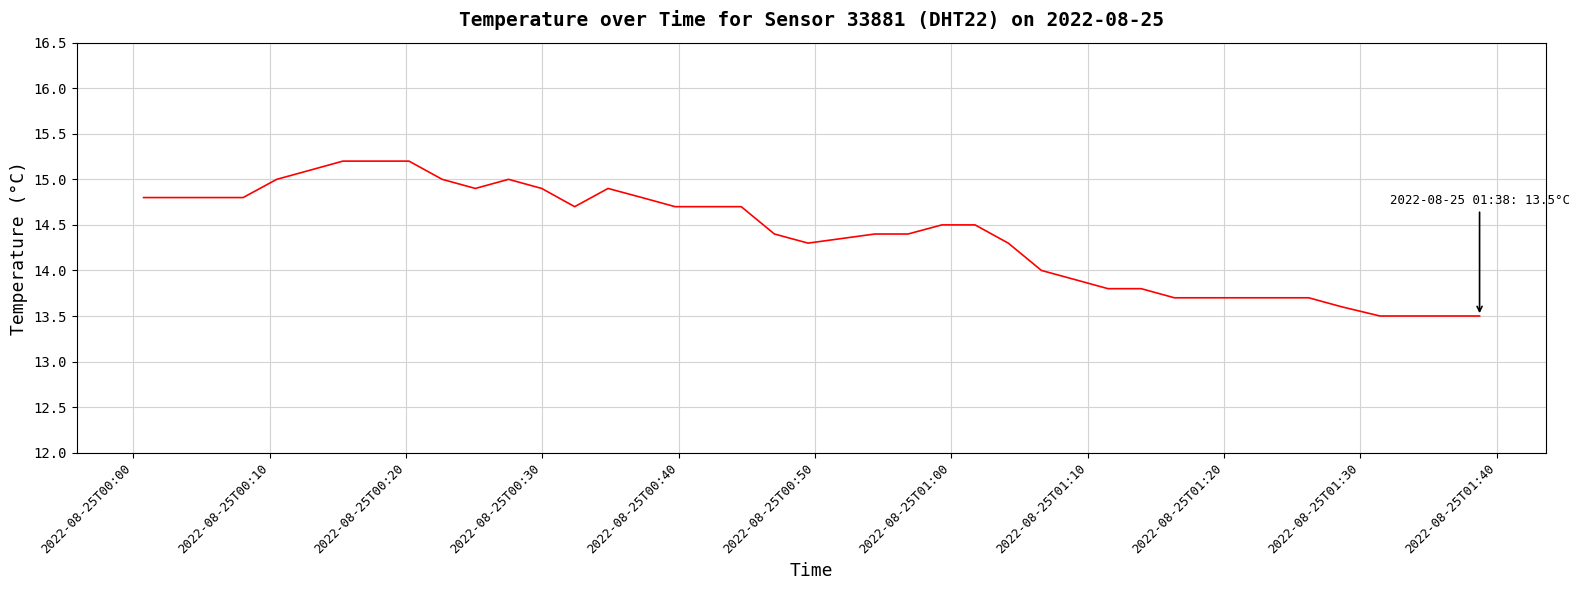

What is the maximum value shown in the chart?

15.2